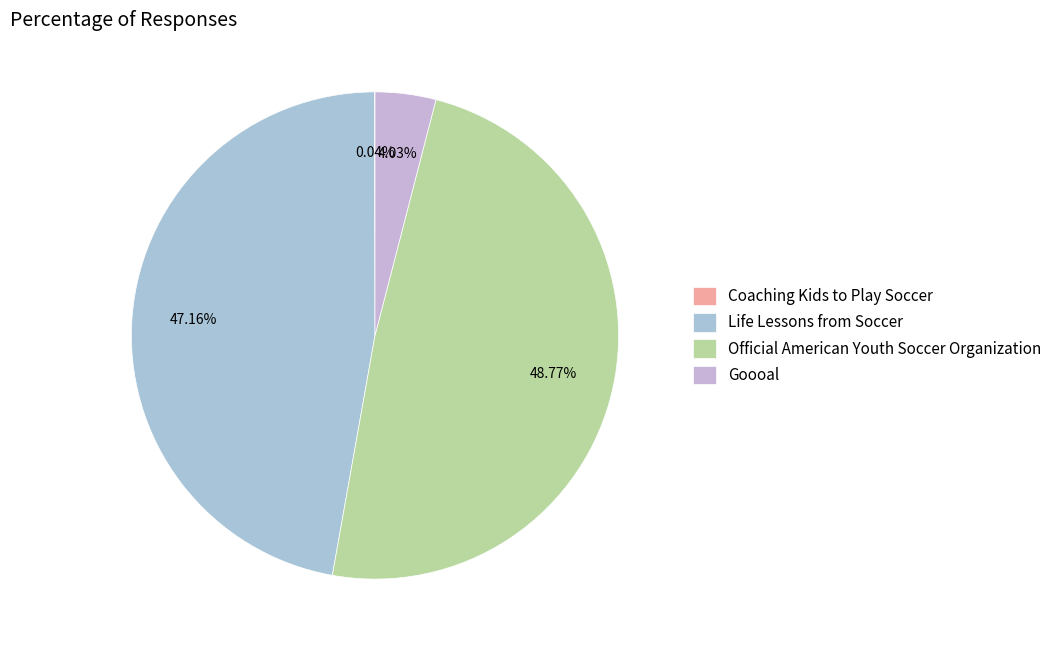

Does Life Lessons from Soccer represent more than half of the total?

No